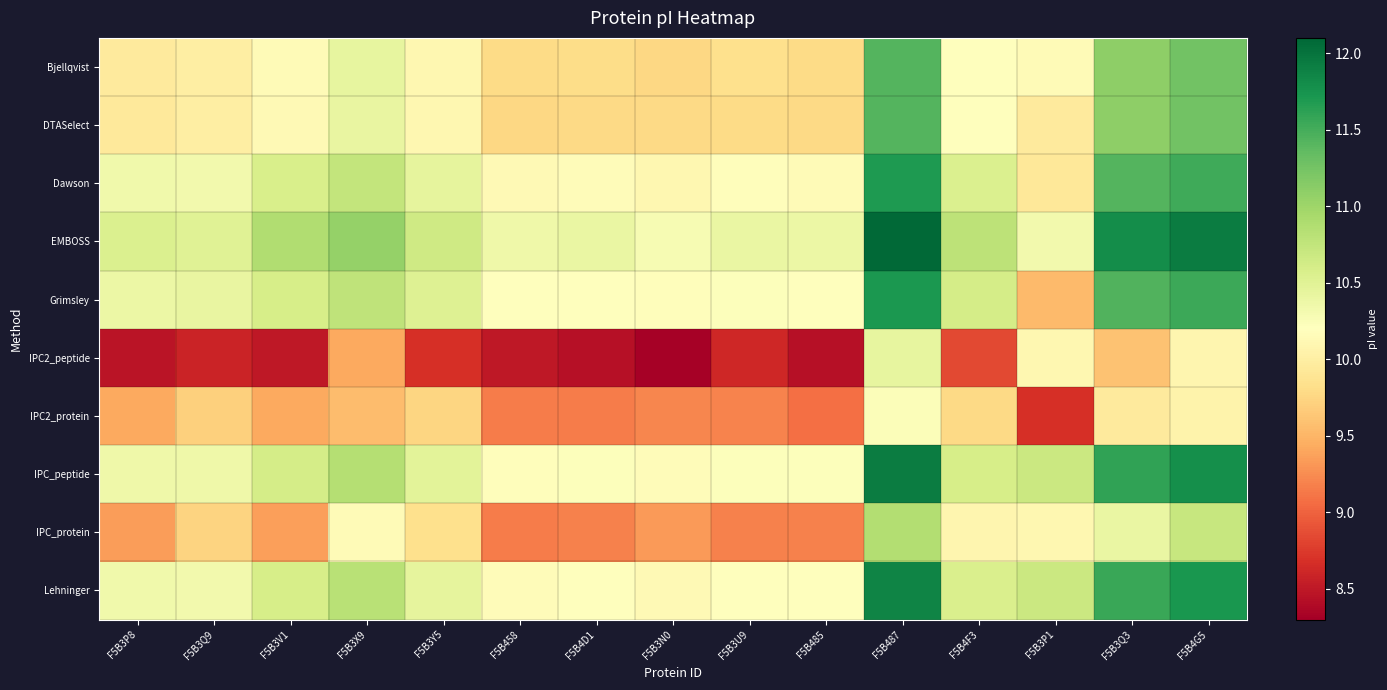

Reading left to right, transcribe all the data shown in this chart.

Bjellqvist: F5B3P8=10.0	F5B3Q9=10.0	F5B3V1=10.1	F5B3X9=10.4	F5B3Y5=10.1	F5B458=9.8	F5B4D1=9.8	F5B3N0=9.8	F5B3U9=9.8	F5B485=9.8	F5B487=11.4	F5B4F3=10.2	F5B3P1=10.1	F5B3Q3=11.1	F5B4G5=11.3
DTASelect: F5B3P8=9.9	F5B3Q9=10.0	F5B3V1=10.1	F5B3X9=10.4	F5B3Y5=10.1	F5B458=9.8	F5B4D1=9.8	F5B3N0=9.8	F5B3U9=9.8	F5B485=9.8	F5B487=11.4	F5B4F3=10.2	F5B3P1=10.0	F5B3Q3=11.1	F5B4G5=11.3
Dawson: F5B3P8=10.3	F5B3Q9=10.3	F5B3V1=10.6	F5B3X9=10.7	F5B3Y5=10.5	F5B458=10.1	F5B4D1=10.2	F5B3N0=10.1	F5B3U9=10.2	F5B485=10.1	F5B487=11.7	F5B4F3=10.6	F5B3P1=9.9	F5B3Q3=11.4	F5B4G5=11.5
EMBOSS: F5B3P8=10.6	F5B3Q9=10.5	F5B3V1=10.9	F5B3X9=11.1	F5B3Y5=10.7	F5B458=10.3	F5B4D1=10.4	F5B3N0=10.3	F5B3U9=10.4	F5B485=10.4	F5B487=12.1	F5B4F3=10.8	F5B3P1=10.3	F5B3Q3=11.8	F5B4G5=11.9
Grimsley: F5B3P8=10.4	F5B3Q9=10.4	F5B3V1=10.6	F5B3X9=10.8	F5B3Y5=10.5	F5B458=10.2	F5B4D1=10.2	F5B3N0=10.2	F5B3U9=10.2	F5B485=10.2	F5B487=11.7	F5B4F3=10.6	F5B3P1=9.5	F5B3Q3=11.4	F5B4G5=11.6
IPC2_peptide: F5B3P8=8.5	F5B3Q9=8.6	F5B3V1=8.5	F5B3X9=9.4	F5B3Y5=8.7	F5B458=8.5	F5B4D1=8.4	F5B3N0=8.3	F5B3U9=8.6	F5B485=8.4	F5B487=10.4	F5B4F3=8.8	F5B3P1=10.1	F5B3Q3=9.6	F5B4G5=10.1
IPC2_protein: F5B3P8=9.4	F5B3Q9=9.7	F5B3V1=9.4	F5B3X9=9.6	F5B3Y5=9.8	F5B458=9.2	F5B4D1=9.2	F5B3N0=9.2	F5B3U9=9.2	F5B485=9.1	F5B487=10.2	F5B4F3=9.8	F5B3P1=8.7	F5B3Q3=10.0	F5B4G5=10.1
IPC_peptide: F5B3P8=10.3	F5B3Q9=10.3	F5B3V1=10.6	F5B3X9=10.8	F5B3Y5=10.5	F5B458=10.2	F5B4D1=10.2	F5B3N0=10.2	F5B3U9=10.2	F5B485=10.2	F5B487=11.9	F5B4F3=10.6	F5B3P1=10.7	F5B3Q3=11.6	F5B4G5=11.8
IPC_protein: F5B3P8=9.3	F5B3Q9=9.7	F5B3V1=9.4	F5B3X9=10.1	F5B3Y5=9.8	F5B458=9.2	F5B4D1=9.2	F5B3N0=9.3	F5B3U9=9.2	F5B485=9.2	F5B487=10.9	F5B4F3=10.1	F5B3P1=10.1	F5B3Q3=10.4	F5B4G5=10.7
Lehninger: F5B3P8=10.3	F5B3Q9=10.3	F5B3V1=10.6	F5B3X9=10.8	F5B3Y5=10.4	F5B458=10.2	F5B4D1=10.2	F5B3N0=10.1	F5B3U9=10.2	F5B485=10.2	F5B487=11.9	F5B4F3=10.6	F5B3P1=10.7	F5B3Q3=11.6	F5B4G5=11.7